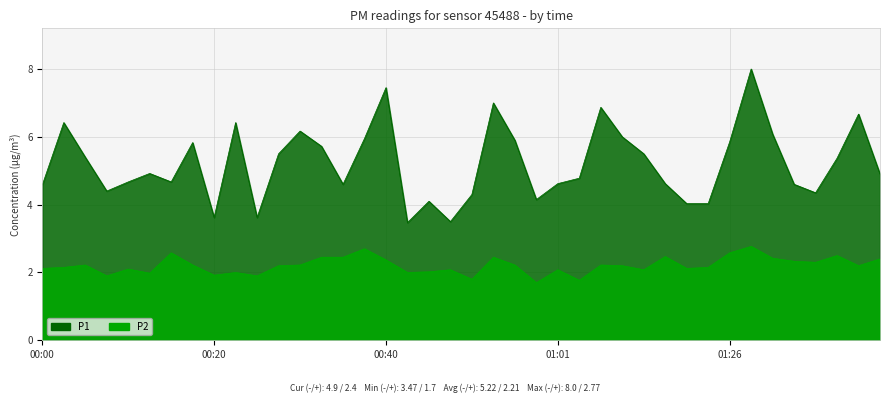

What is the sum of all P1 values?

208.6